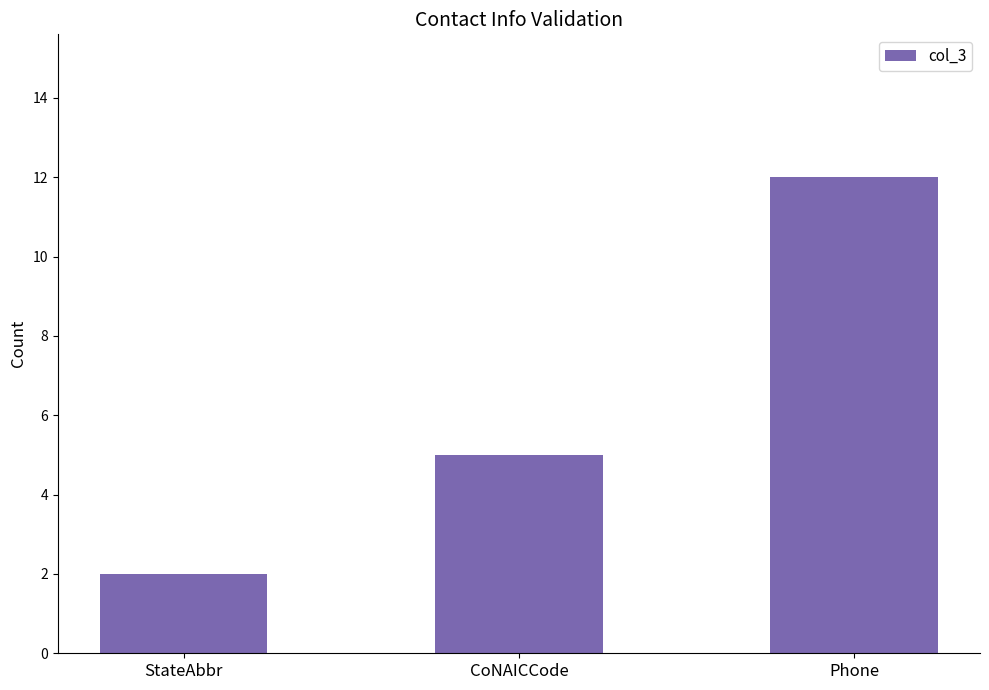

What is the difference between the maximum and minimum values?

10